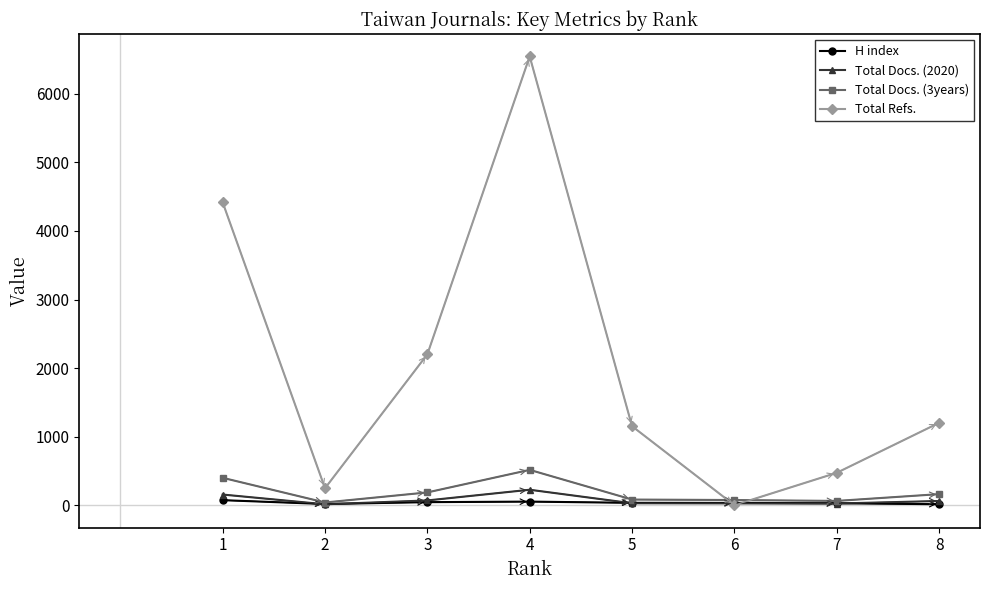

Where is Total Docs. (3years) nearest to the value 277?

3